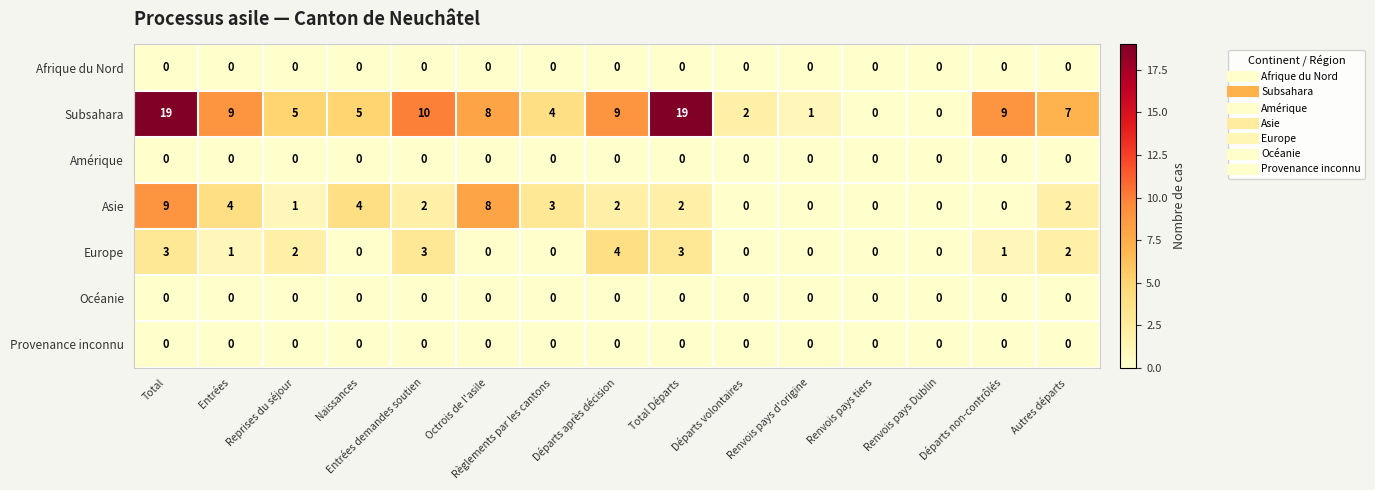

At how many categories does at least one series exceed 17?

2